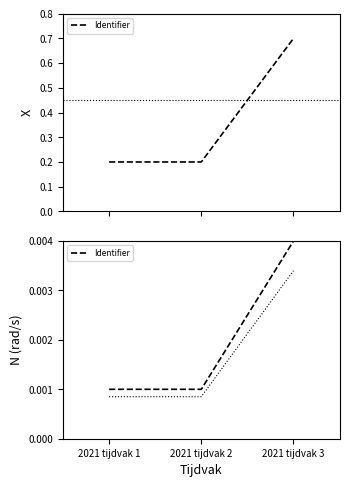

Where is the data nearest to the value 0?

2021 tijdvak 1